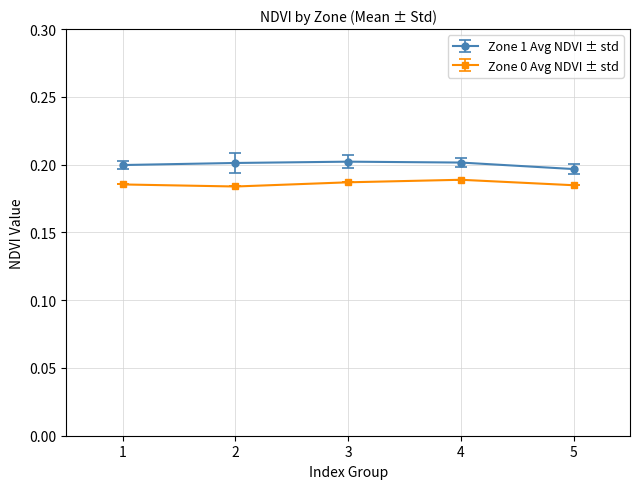

Rank the series by their average value, from highest to lowest.

Zone 1 Avg NDVI ± std, Zone 0 Avg NDVI ± std